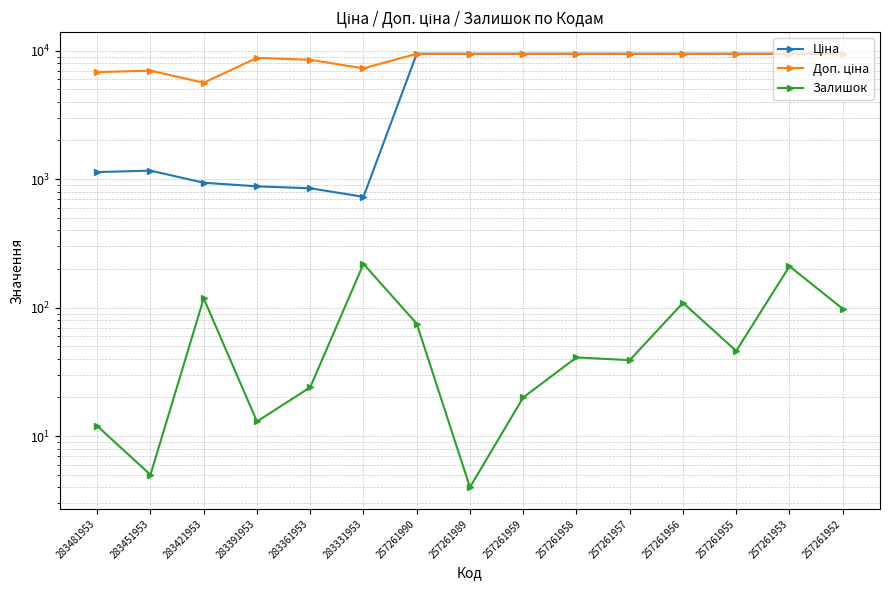

At 283451953, list the series in order from largest to smallest.

Доп. ціна, Ціна, Залишок